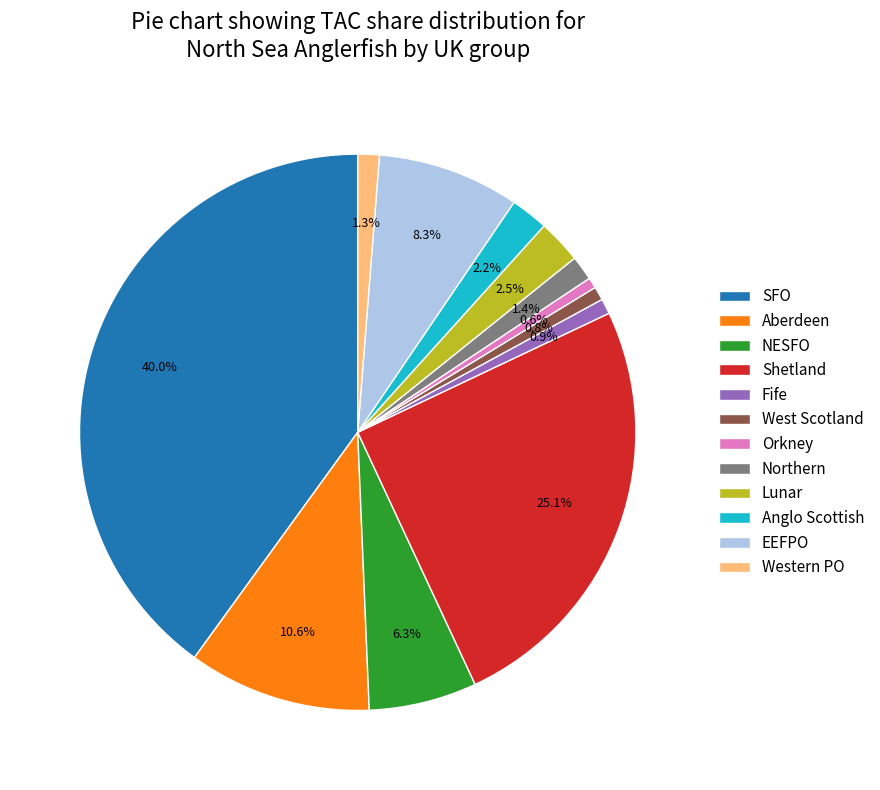

What is the largest slice in the pie chart?

SFO